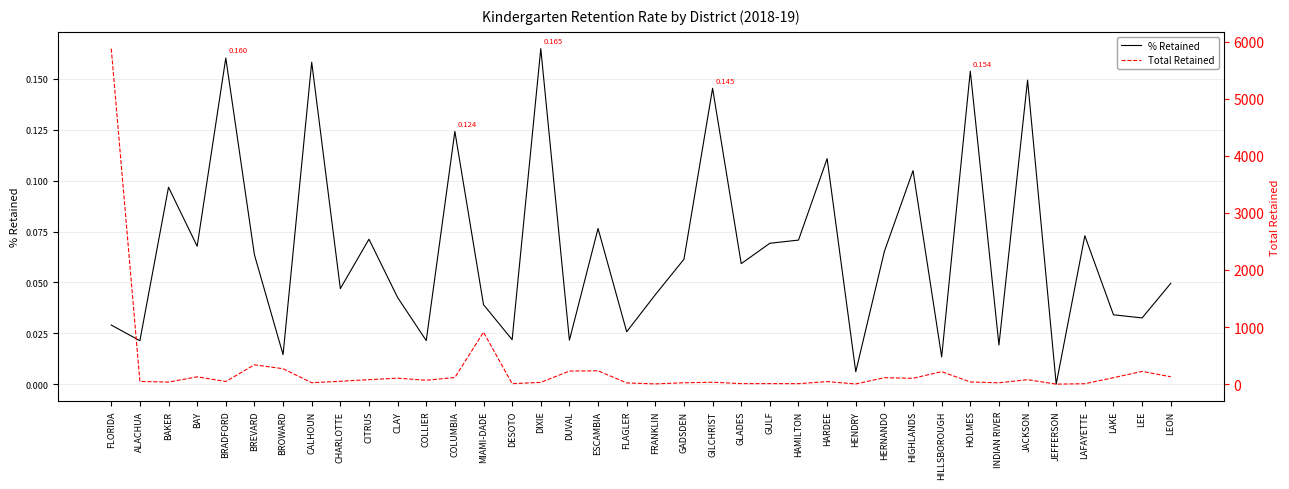

At which label is Total Retained closest to 2939?

MIAMI-DADE